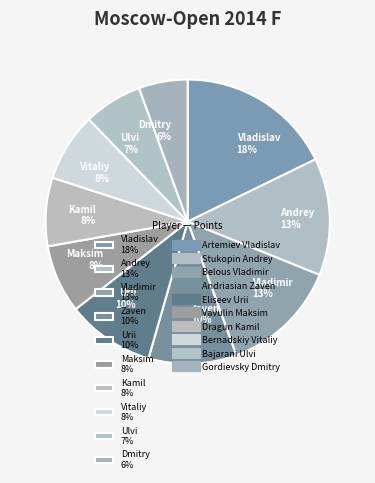

How many segments does this pie chart have?

10